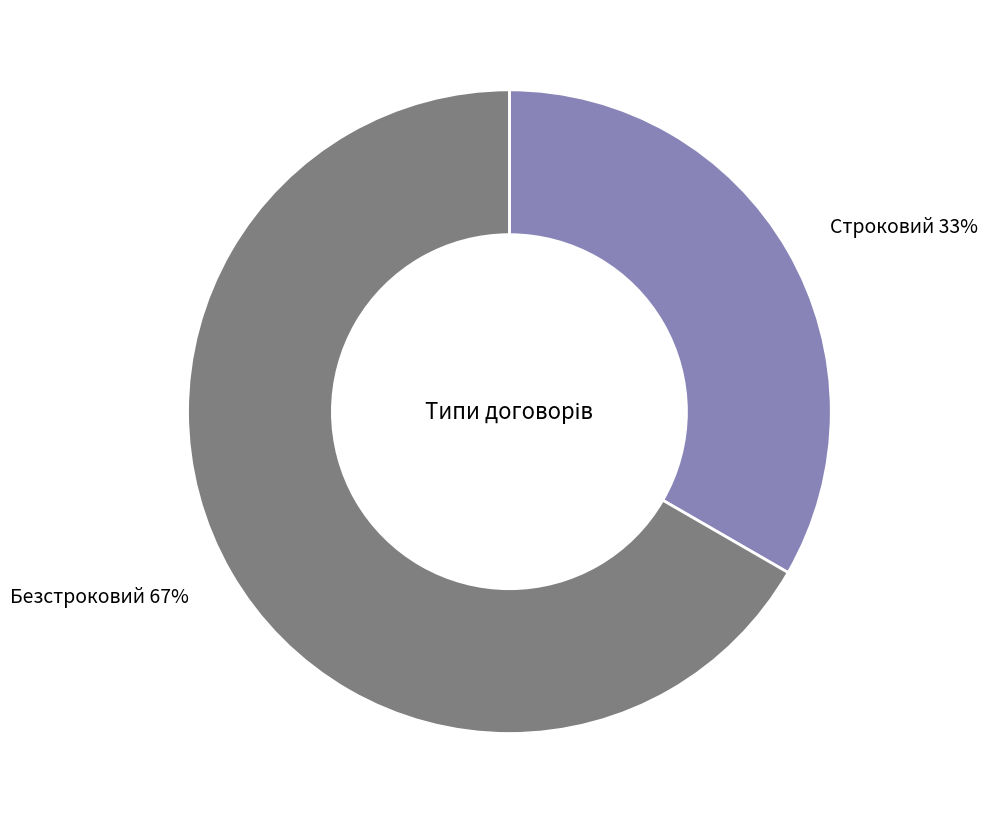

What percentage is the Безстроковий slice, to the nearest percent?

67%